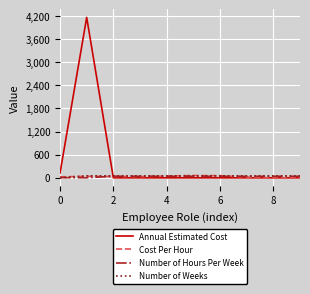

What is the sum of all Number of Hours Per Week values?

327